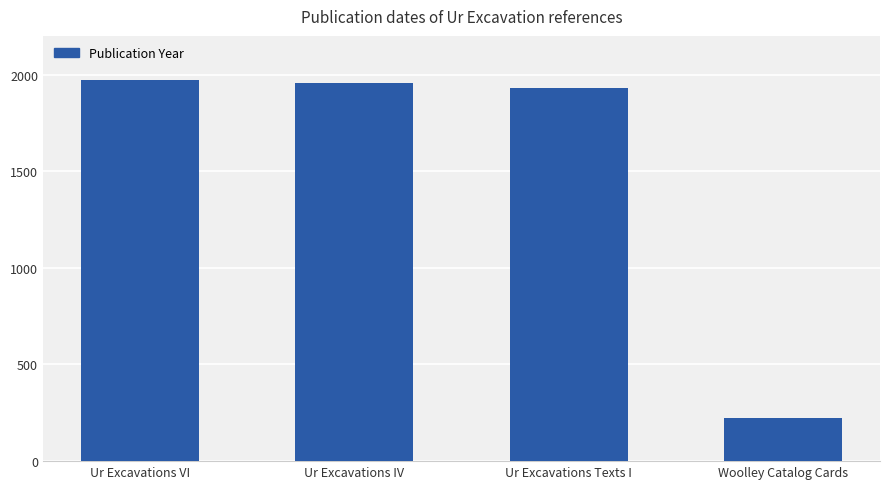

What is the change in value from Ur Excavations IV to Woolley Catalog Cards?

-1734